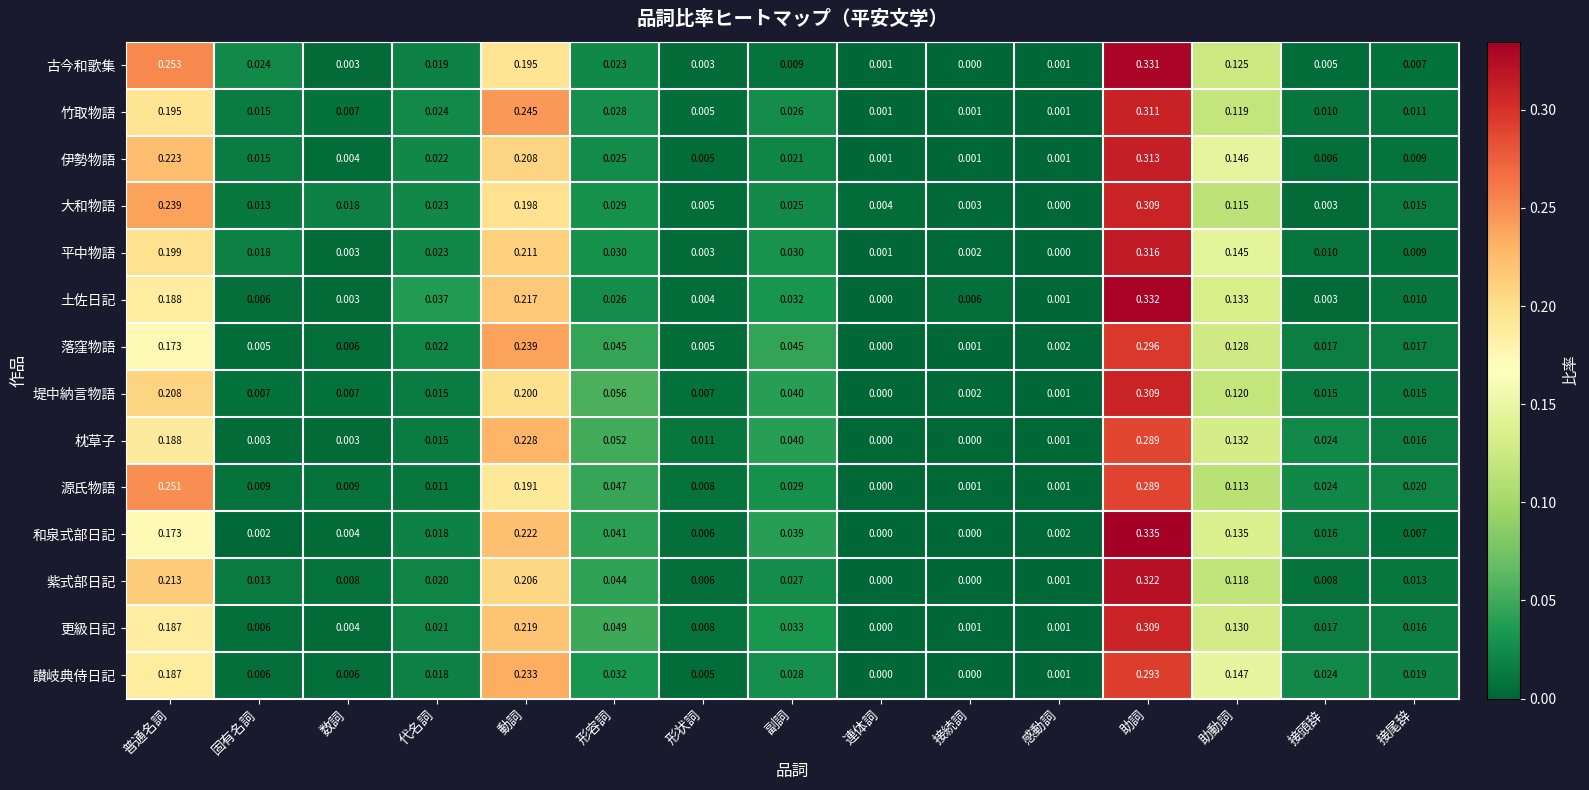

Which category has the highest value across all series?

助詞